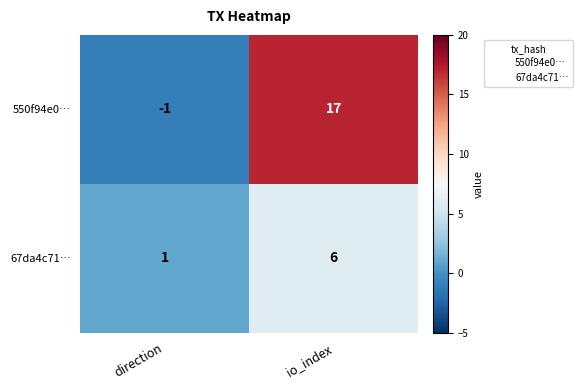

Reading left to right, transcribe all the data shown in this chart.

550f94e0…: direction=-1	io_index=17
67da4c71…: direction=1	io_index=6